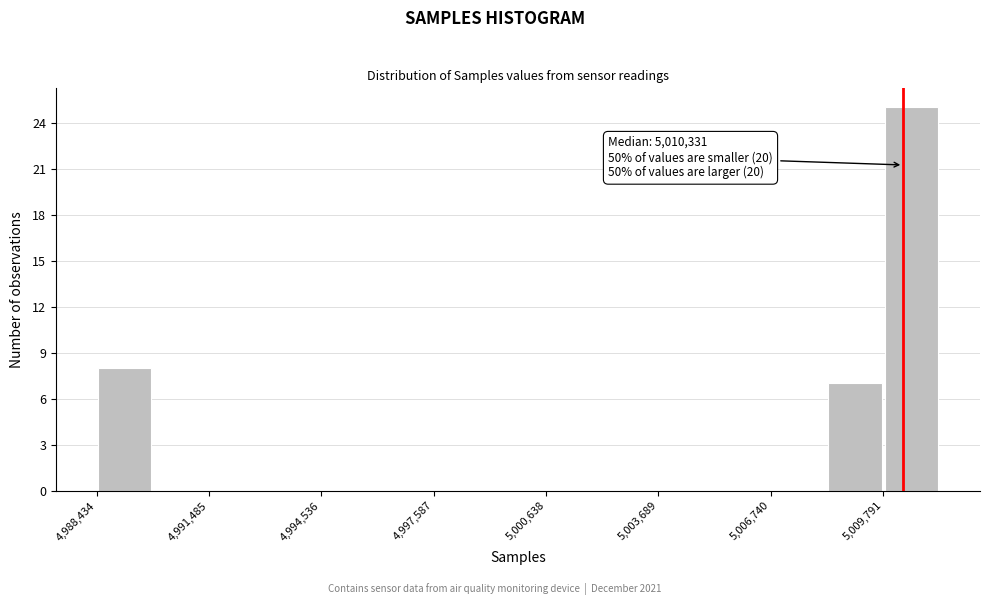

Around what value on the x-axis is the tallest bar? Give the approximate position of its centre, as read against the axis.

5010500